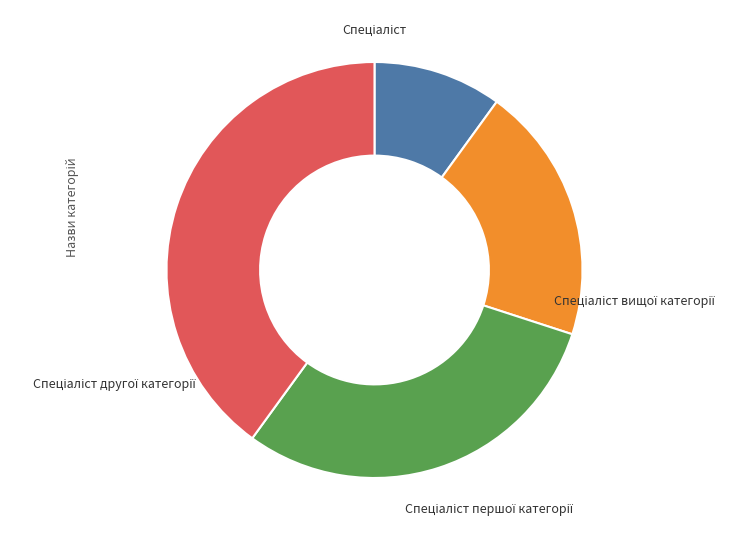

Count the number of slices in the pie.

4